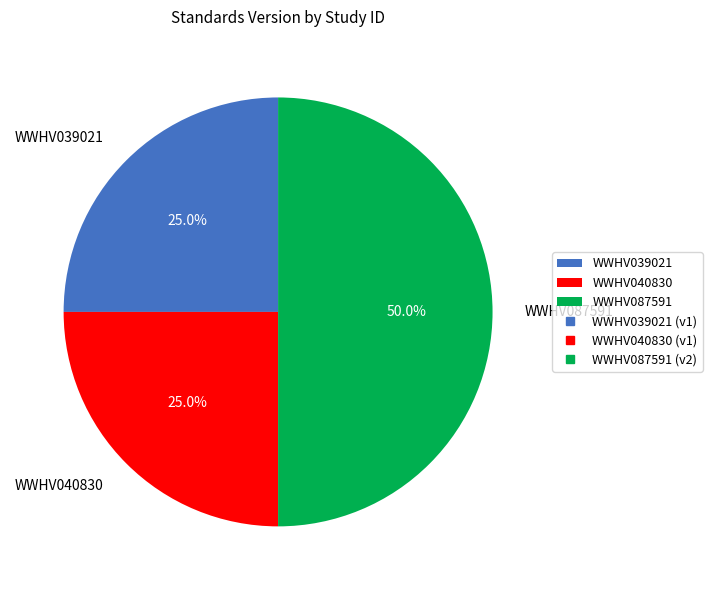

What percentage is NOT represented by WWHV087591?

50.0%